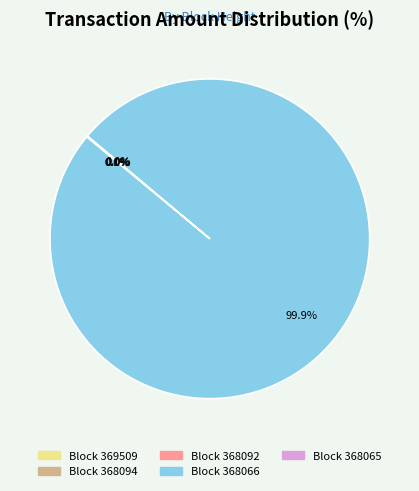

Does any single category account for the majority?

Yes